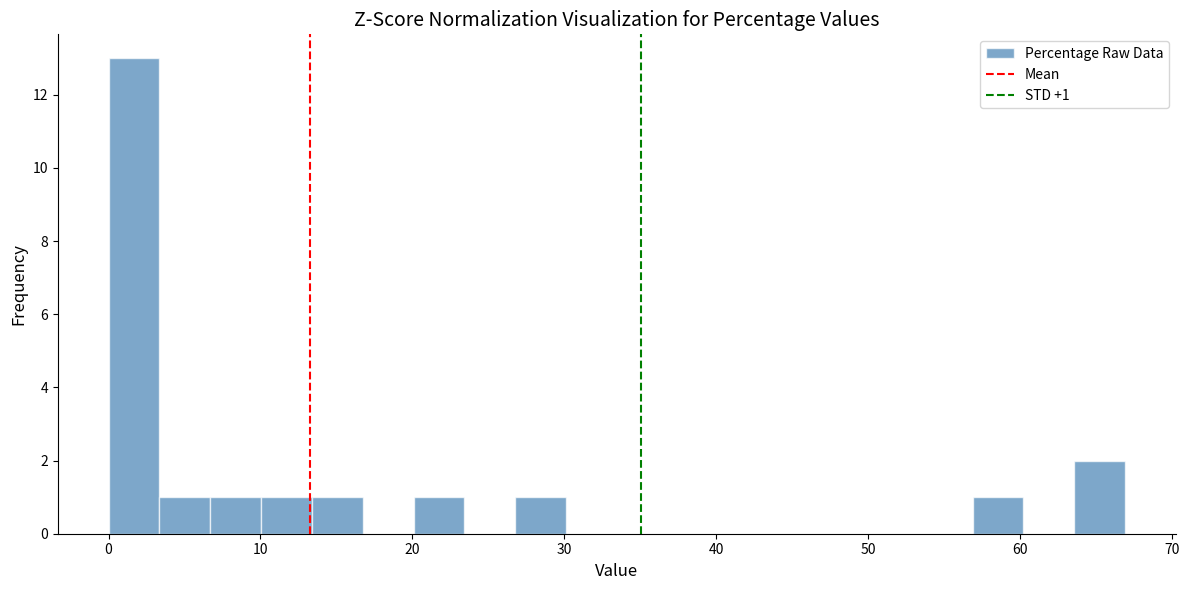

Read against the x-axis, roughly where is the centre of the tallest bar?

2